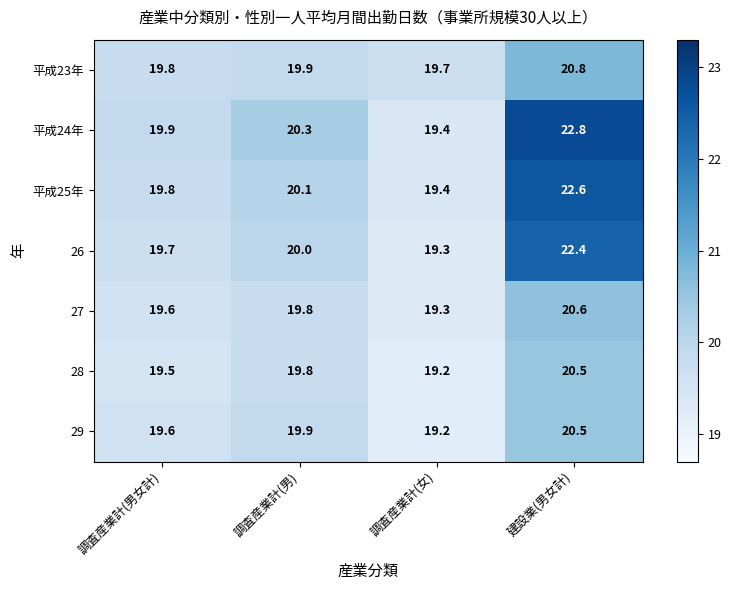

True or false: 28 has a value of 4.6 at 建設業(男女計).

False